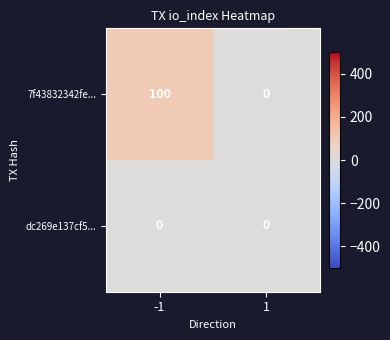

At which category does the chart reach its peak across all series?

-1